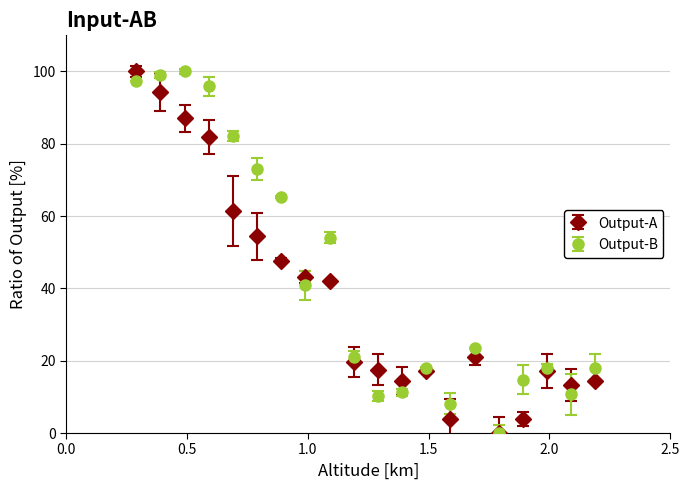

True or false: Output-B has more than 0 points higher than both neighbors.

True